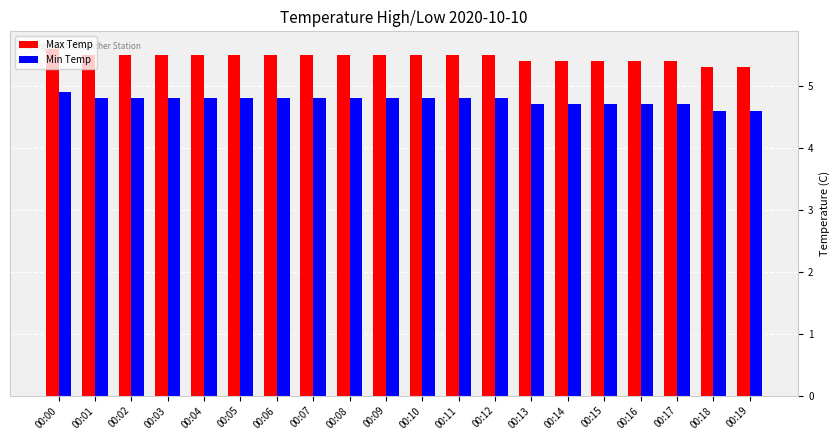

What is the difference between the highest and lowest values at 00:09?

0.7